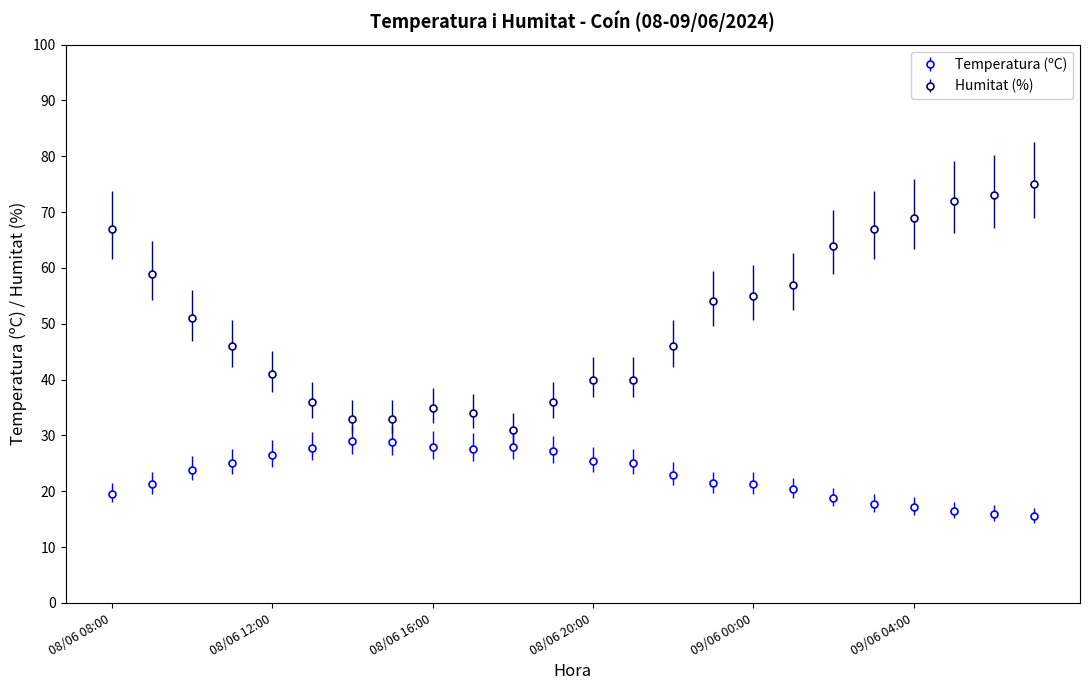

True or false: Temperatura (ºC) has more than 0 points higher than both neighbors.

True